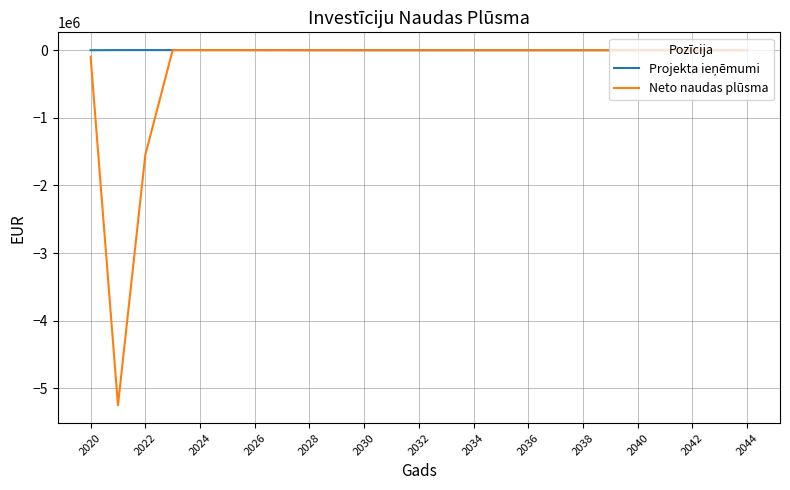

Which series has the widest spread of values?

Neto naudas plūsma